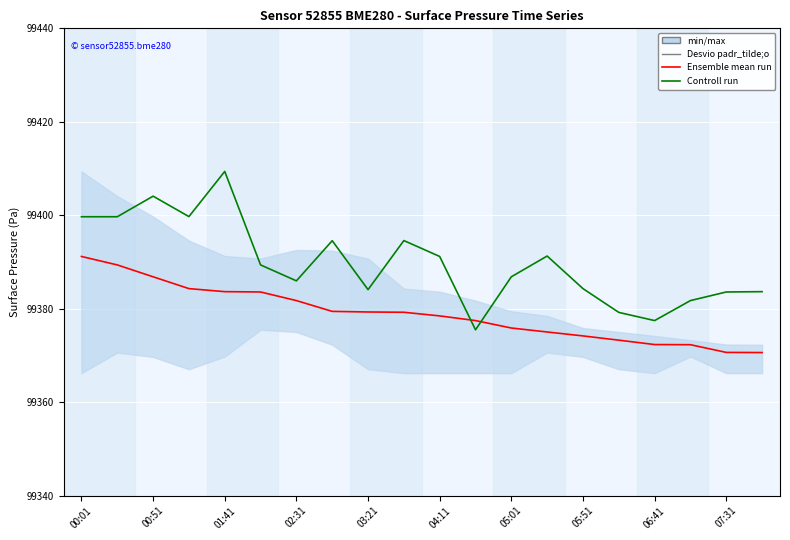

What is the sum of all Controll run values?

1987796.0